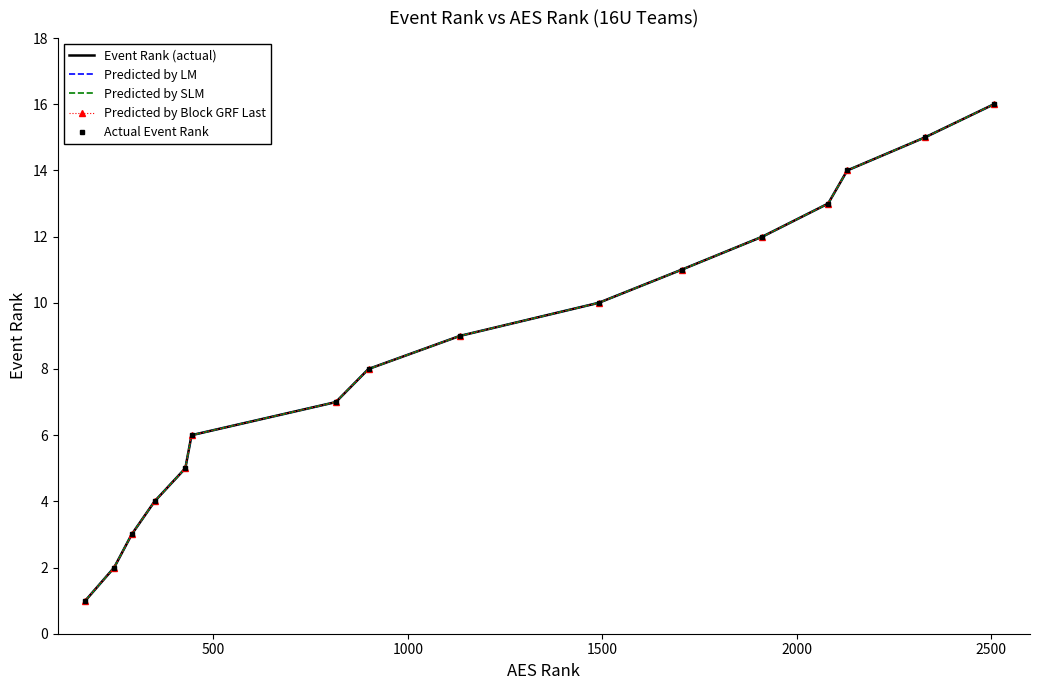

How many data points does each series have?

16